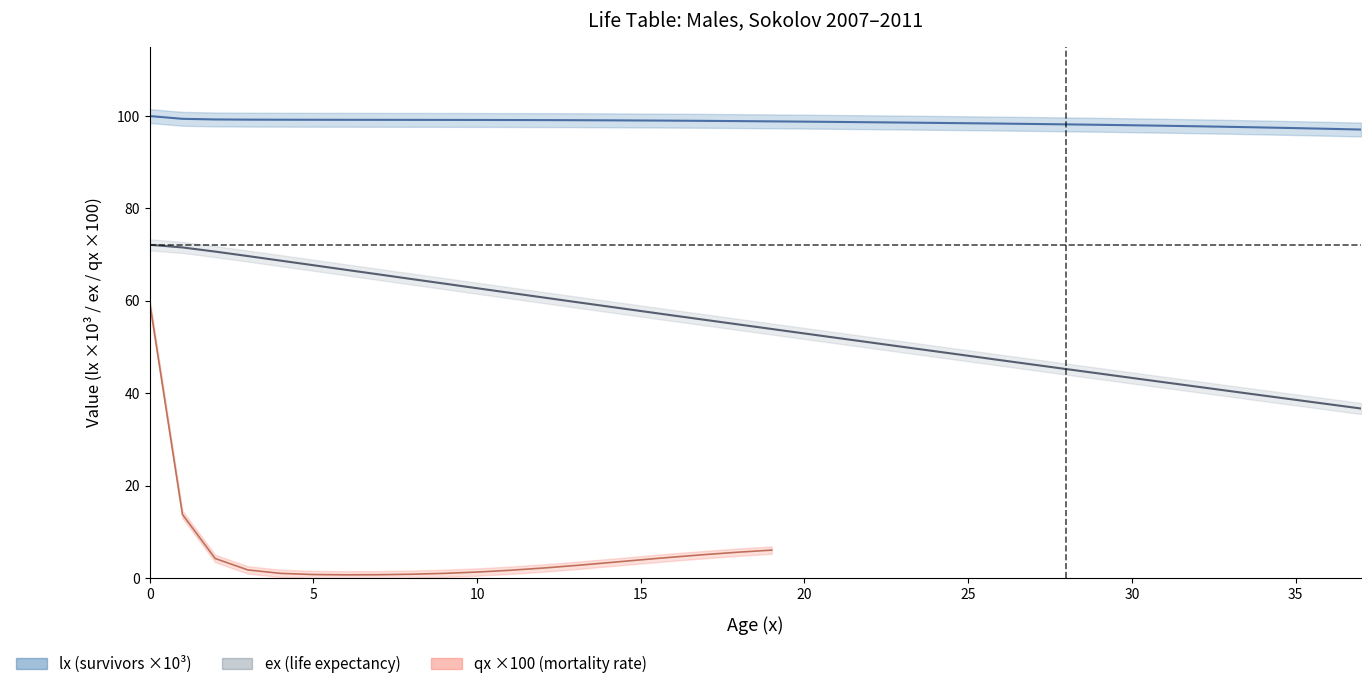

What is the total value across all series at 35?

136.0